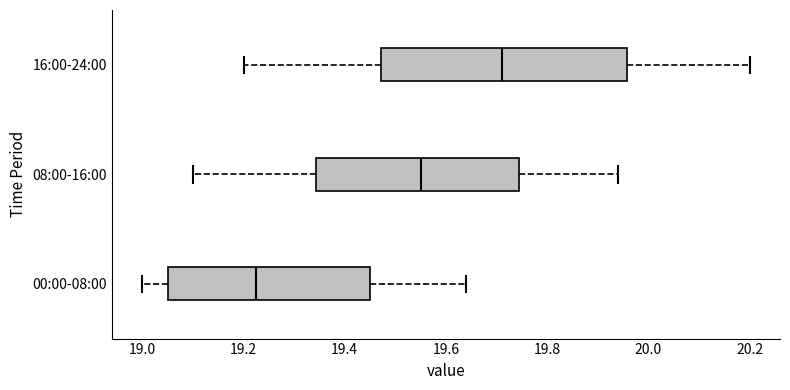

Which box is the widest, from its left edge to its right edge?

16:00-24:00